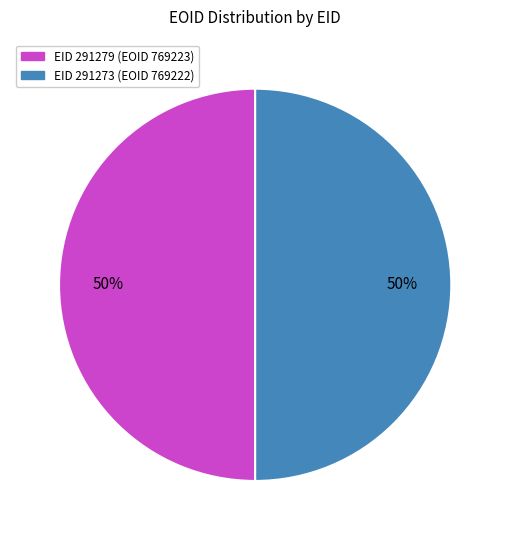

To the nearest percent, what is the average slice percentage?

50%